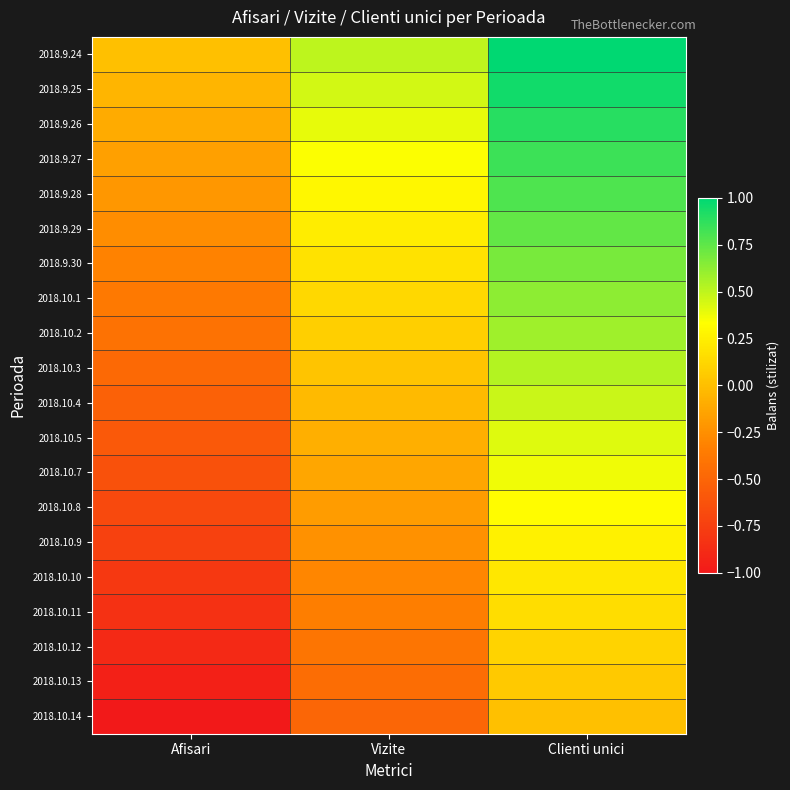

Which series has the largest range (max minus min)?

2018.9.24